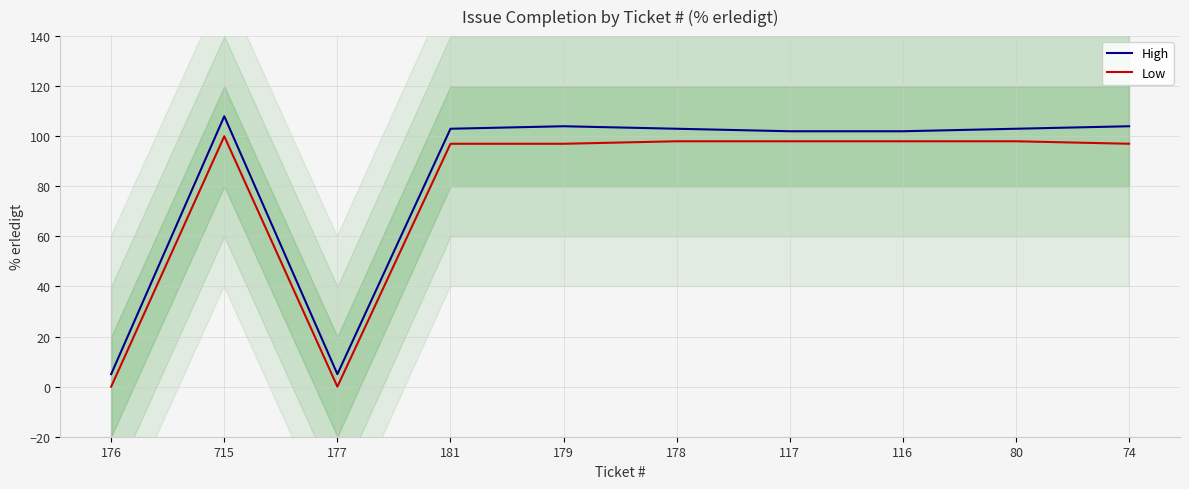

How many interior local valleys does the Low series have?

1